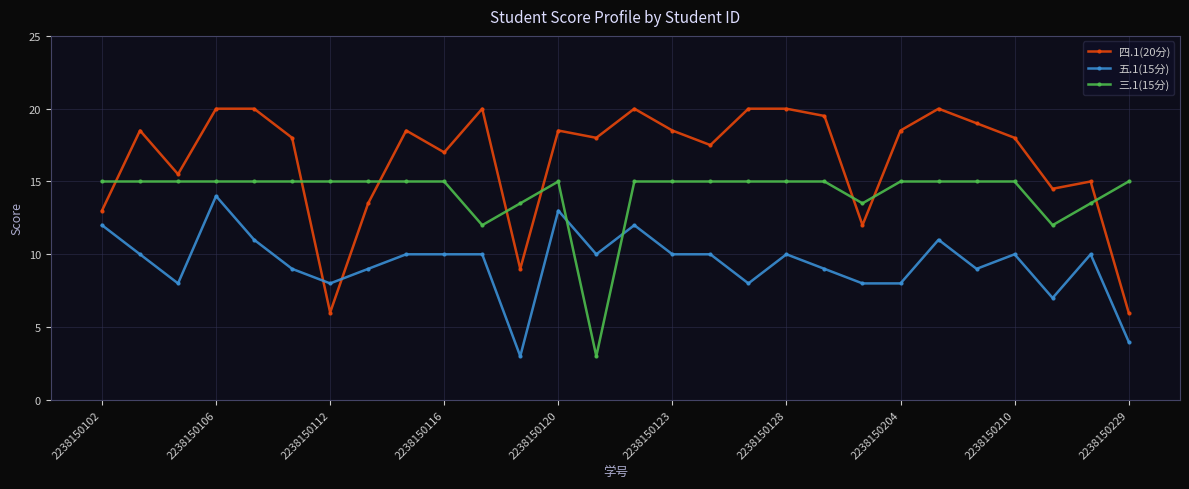

What is the value of the 三.1(15分) point at the 4th from the left?

15.0